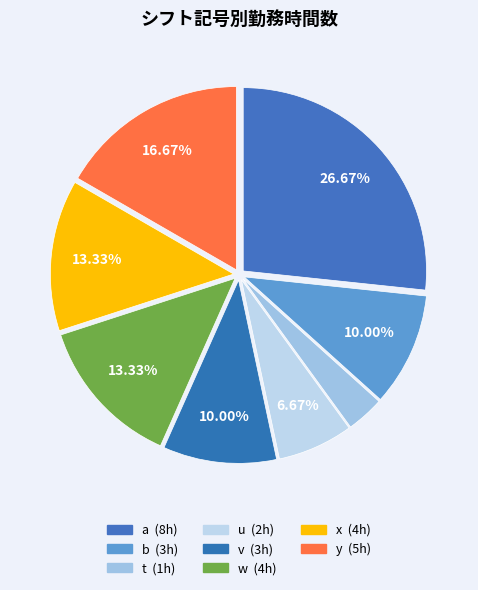

Is there any slice that represents more than half of the pie?

No